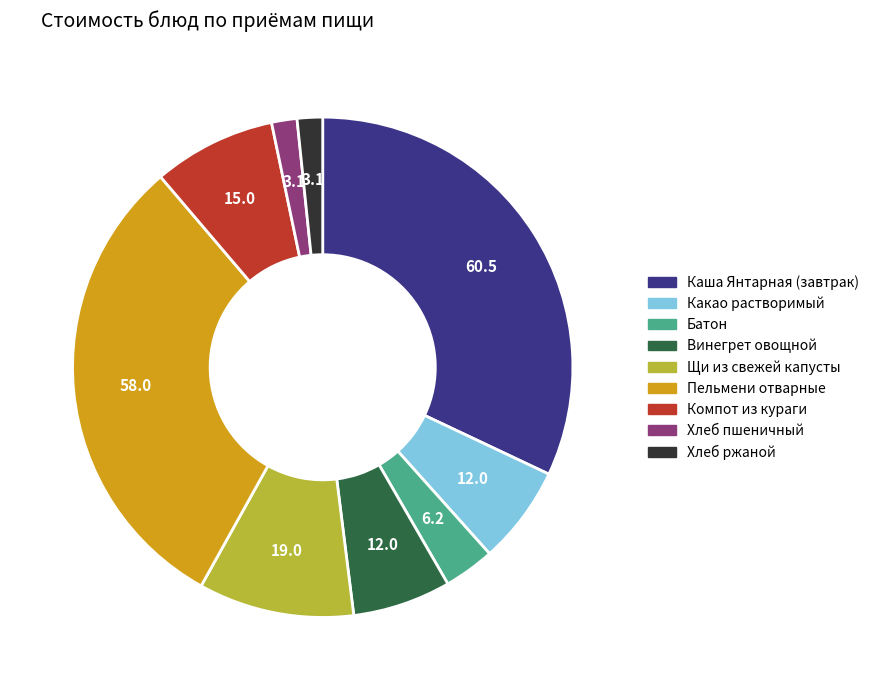

Count the number of slices in the pie.

9